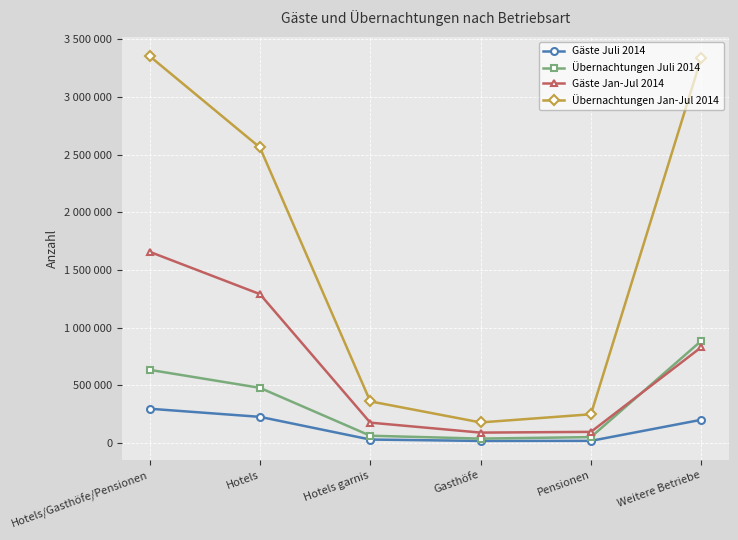

At which category does Übernachtungen Jan-Jul 2014 reach its first local valley?

Gasthöfe